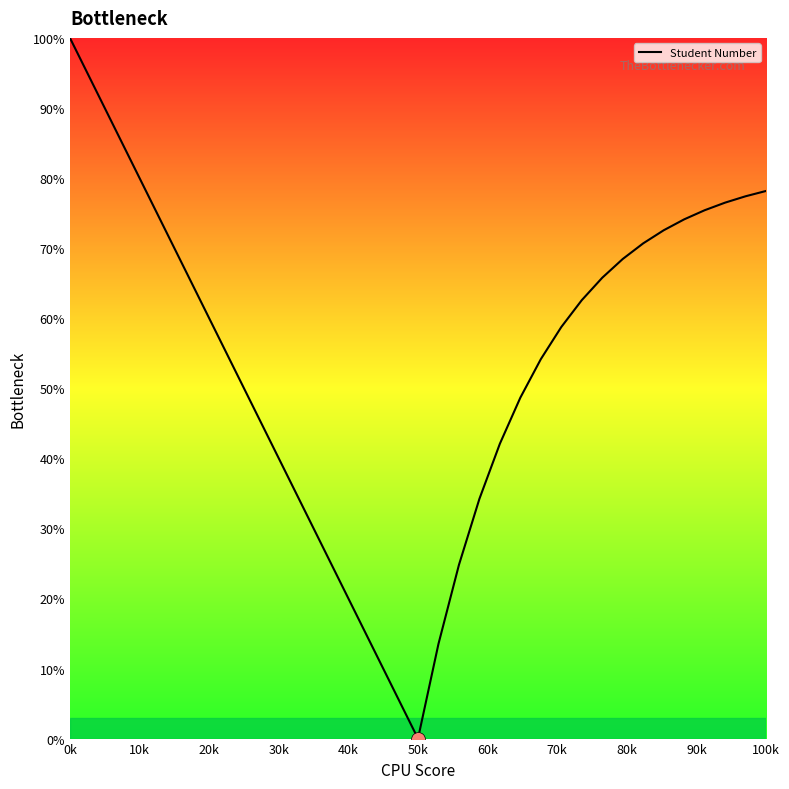

What is the maximum value shown in the chart?

100.0